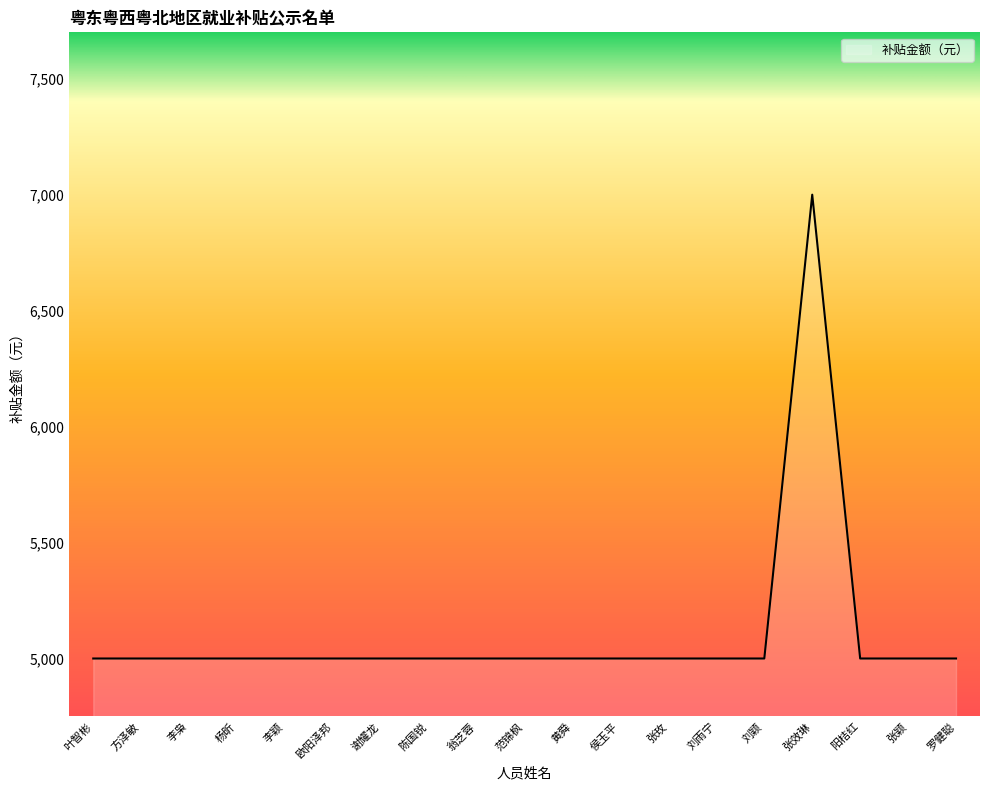

How many categories are shown in the chart?

19